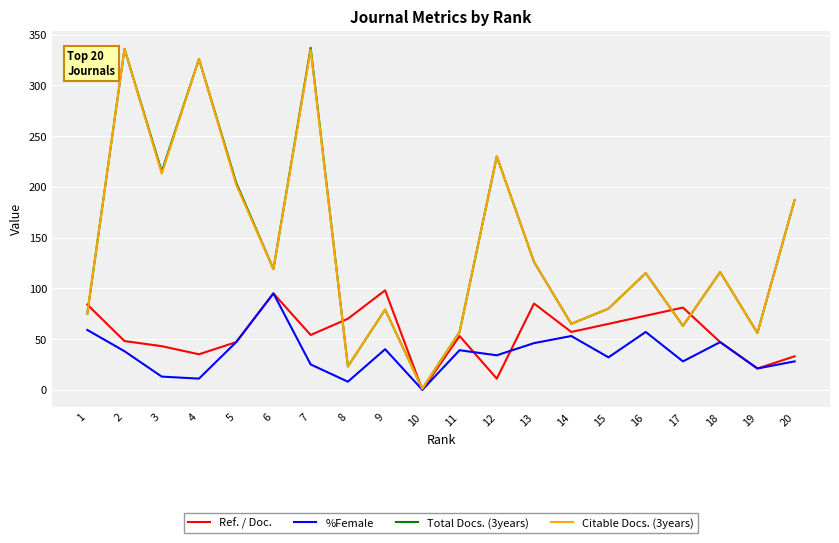

How many lines are shown in the chart?

4